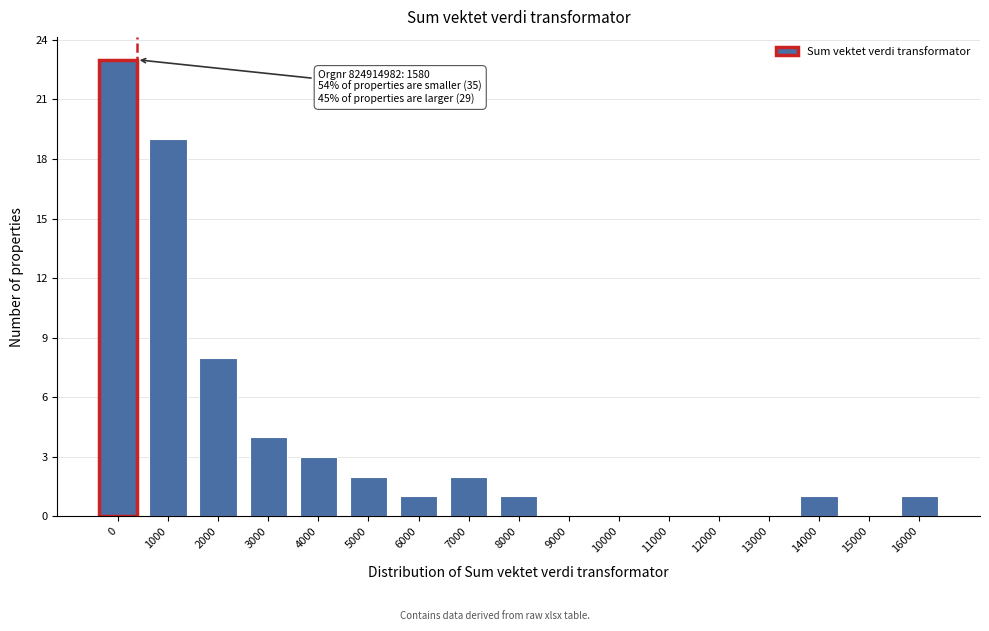

Reading left to right, what are all the values shown in this chart?

0=23	1000=19	2000=8	3000=4	4000=3	5000=2	6000=1	7000=2	8000=1	9000=0	10000=0	11000=0	12000=0	13000=0	14000=1	15000=0	16000=1